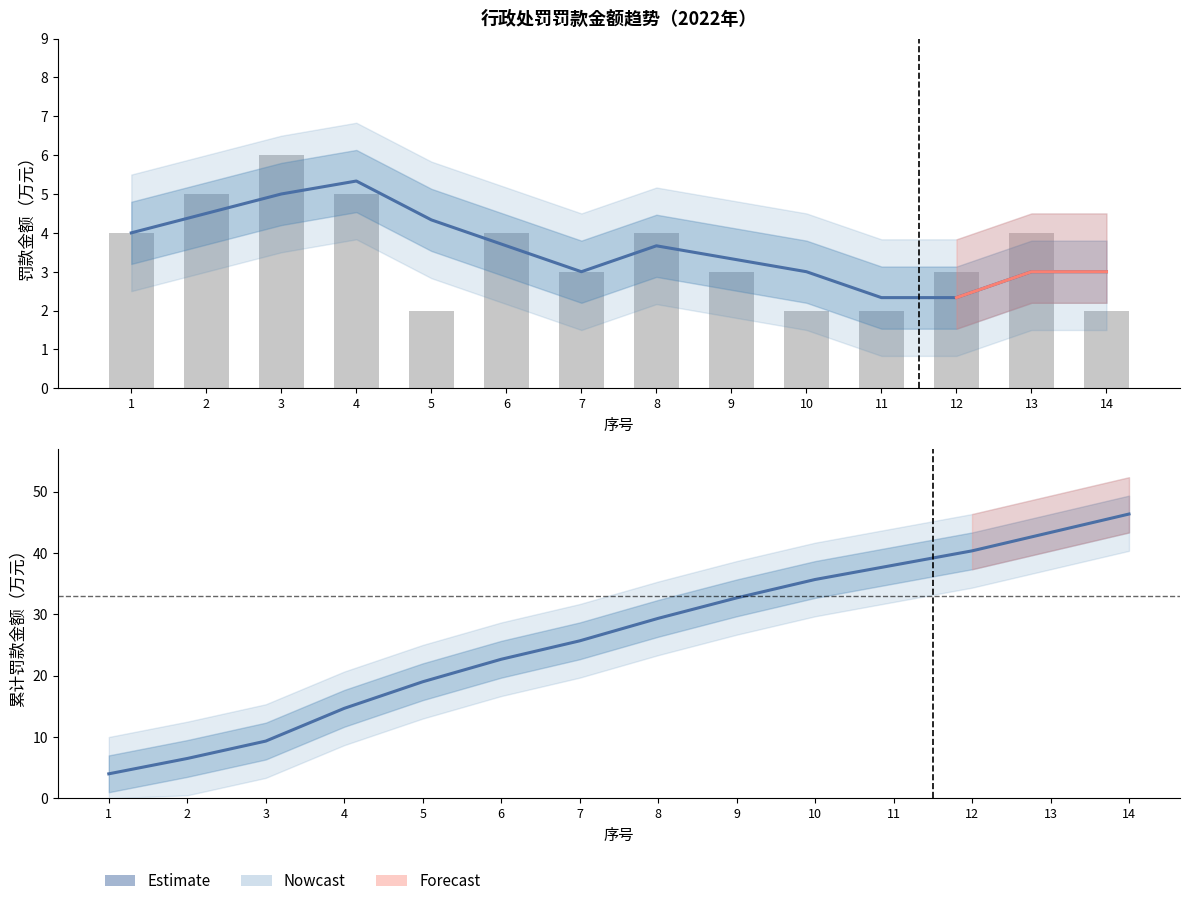

List the labels in order of value, smallest first.

5, 10, 11, 14, 7, 9, 12, 1, 6, 8, 13, 2, 4, 3